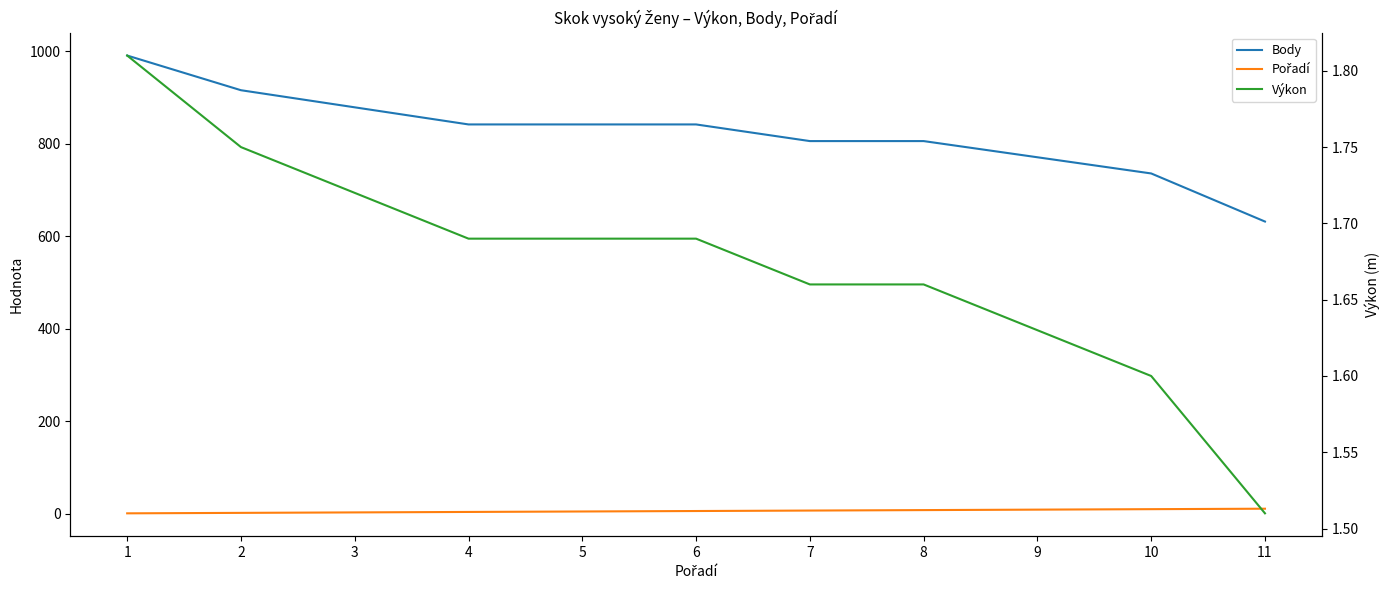

Count the number of data series in this chart.

3